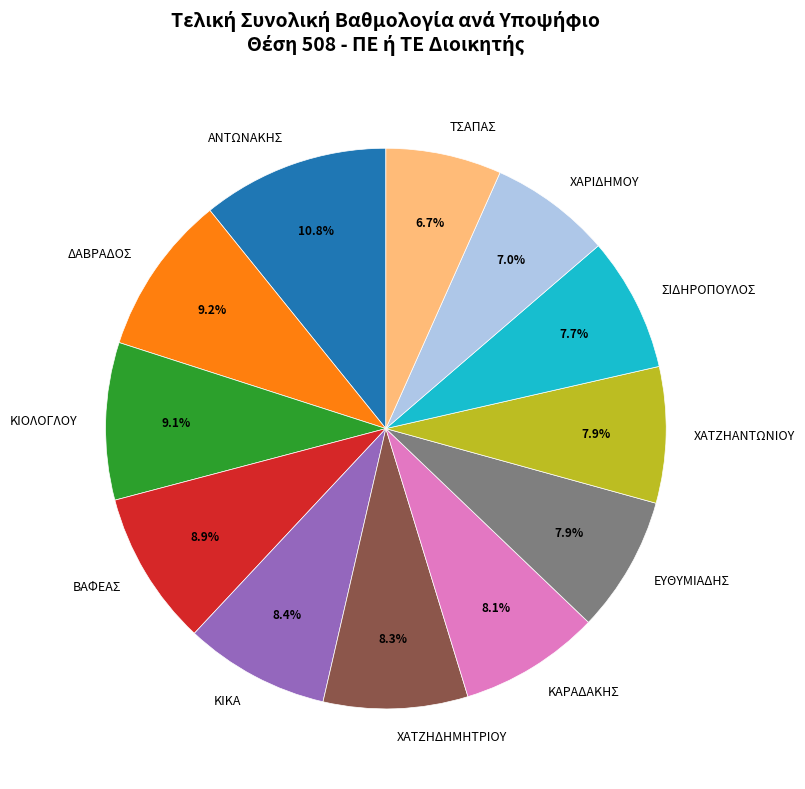

How many slices are in this pie chart?

12